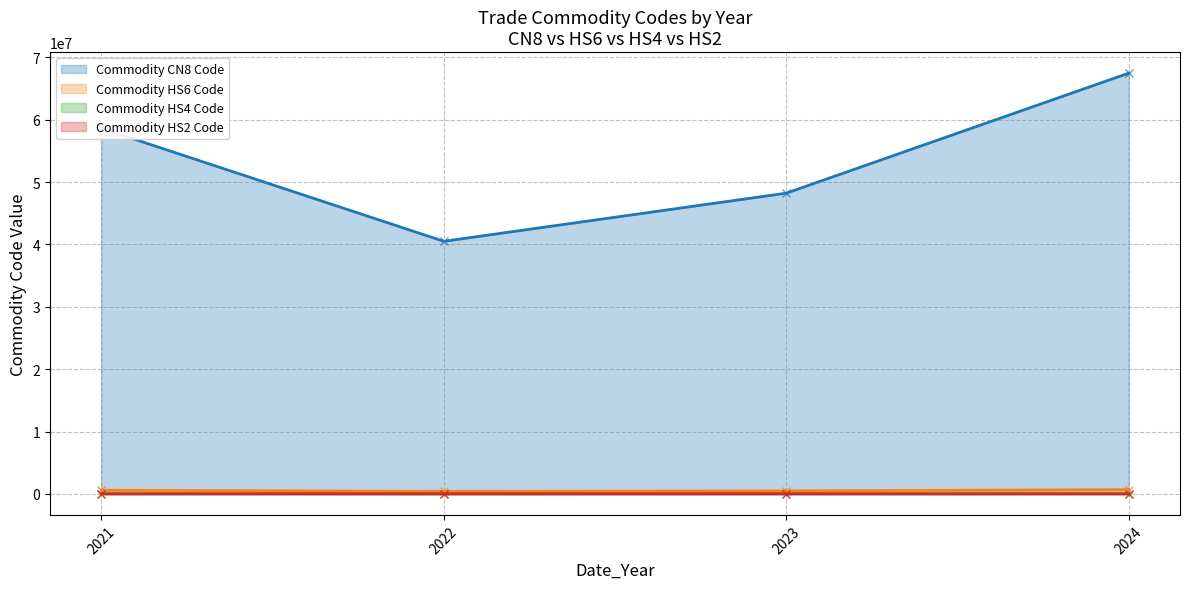

True or false: Commodity_Hs4Code has a value of 3305 at 2022.

True